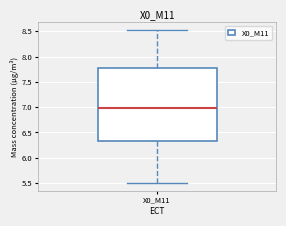

Transcribe this box plot: give where the median line is, the range the box spans, and where the two whiskers end, as read against the y-axis. The values are not printed on the chart, so give them approximately, as read against the axis.

median 7.00, box 6.35 to 7.80, whiskers 5.50 to 8.55